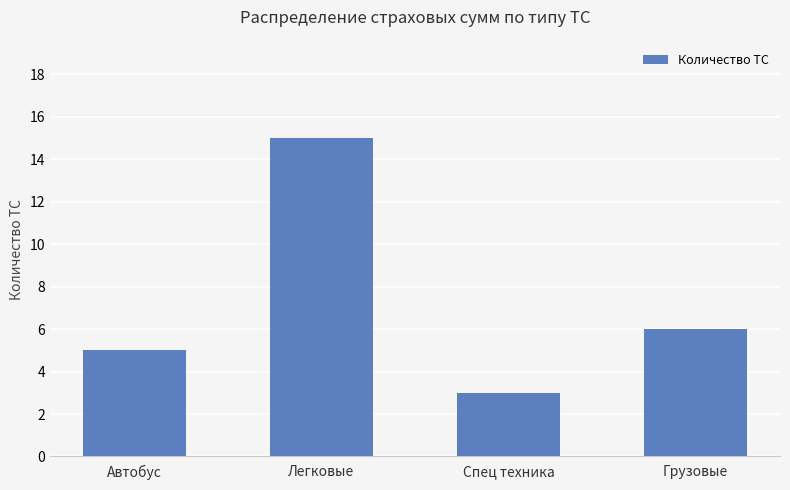

Approximately how many times larger is the value at Легковые compared to Грузовые?

2.5